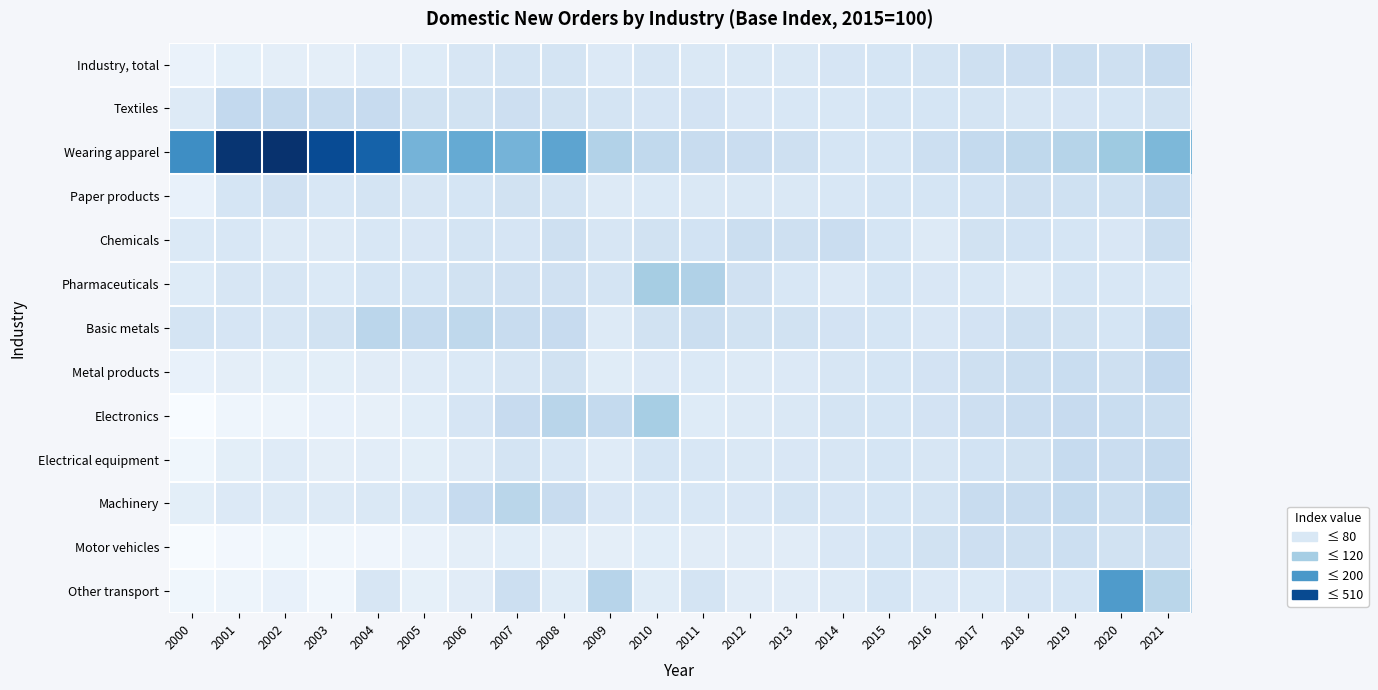

At which category does the chart reach its peak across all series?

2002